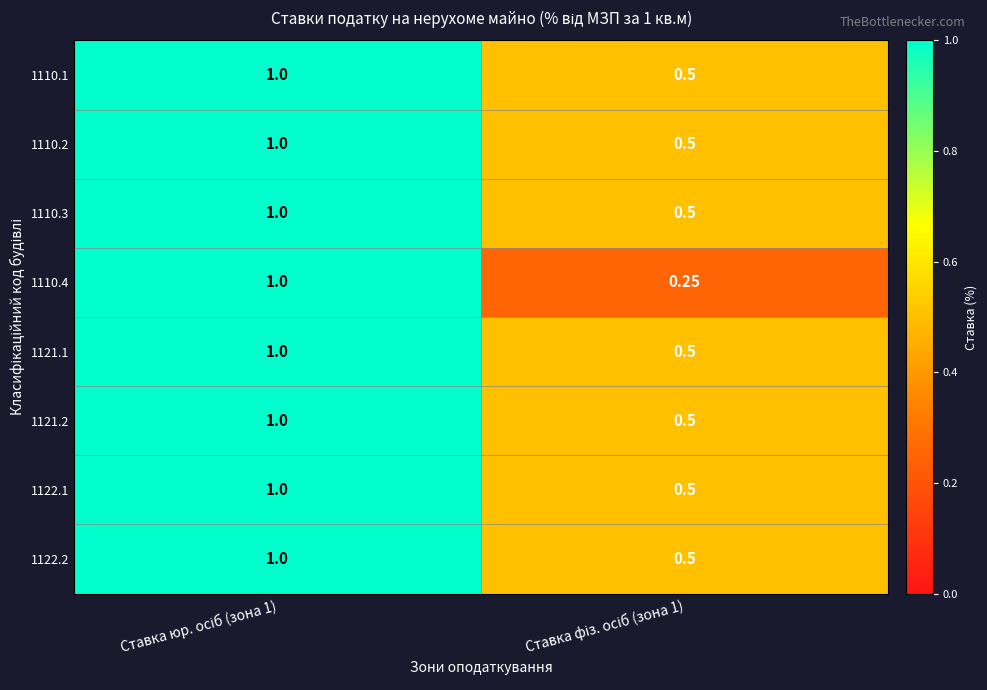

How many series are shown in this chart?

8